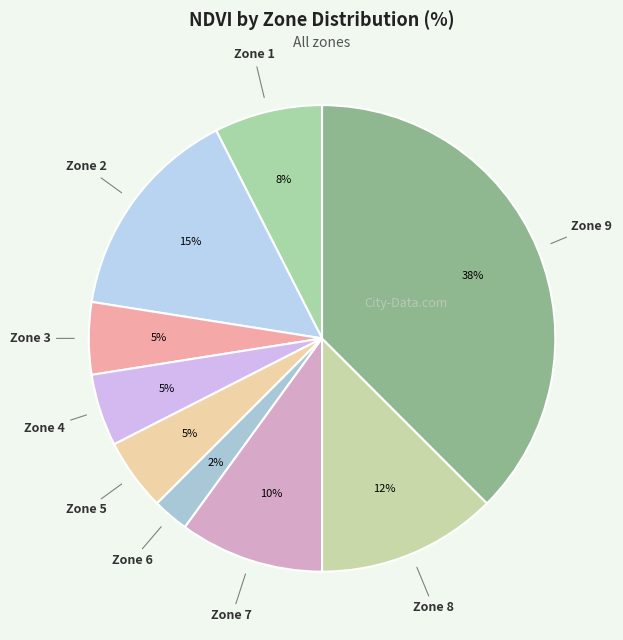

Which has a higher value, Zone 1 or Zone 7?

Zone 7